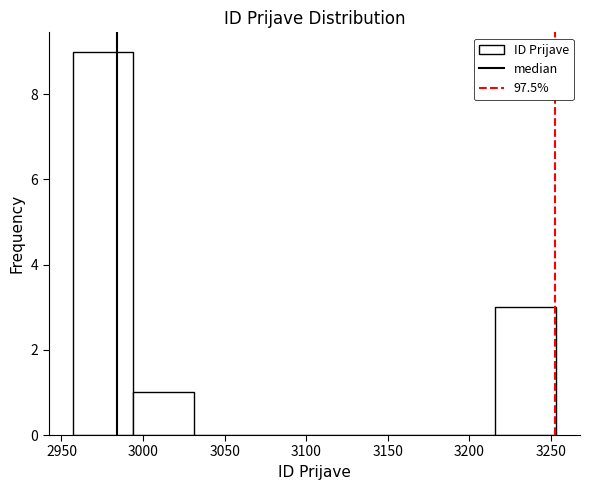

Over which range of the x-axis is the bar tallest?

2957 to 2994